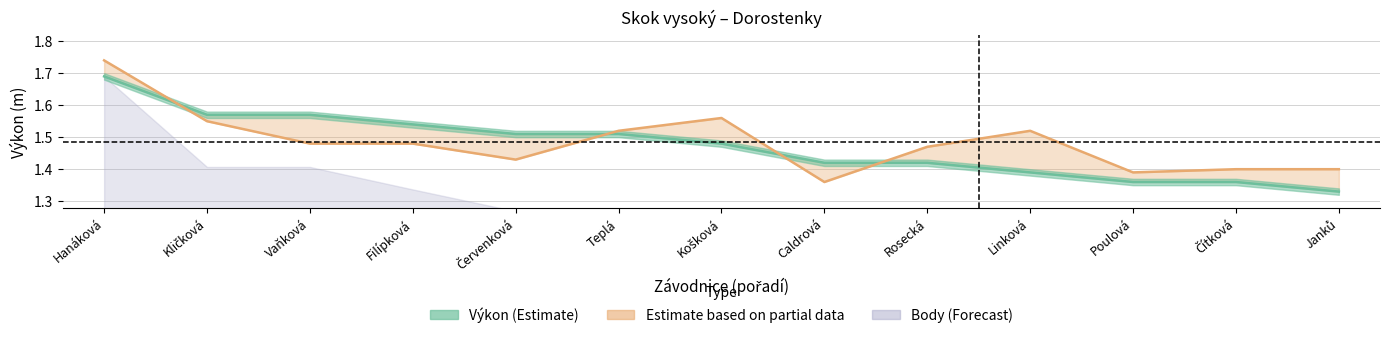

Where is the first local maximum for PB (centre)?

Košková